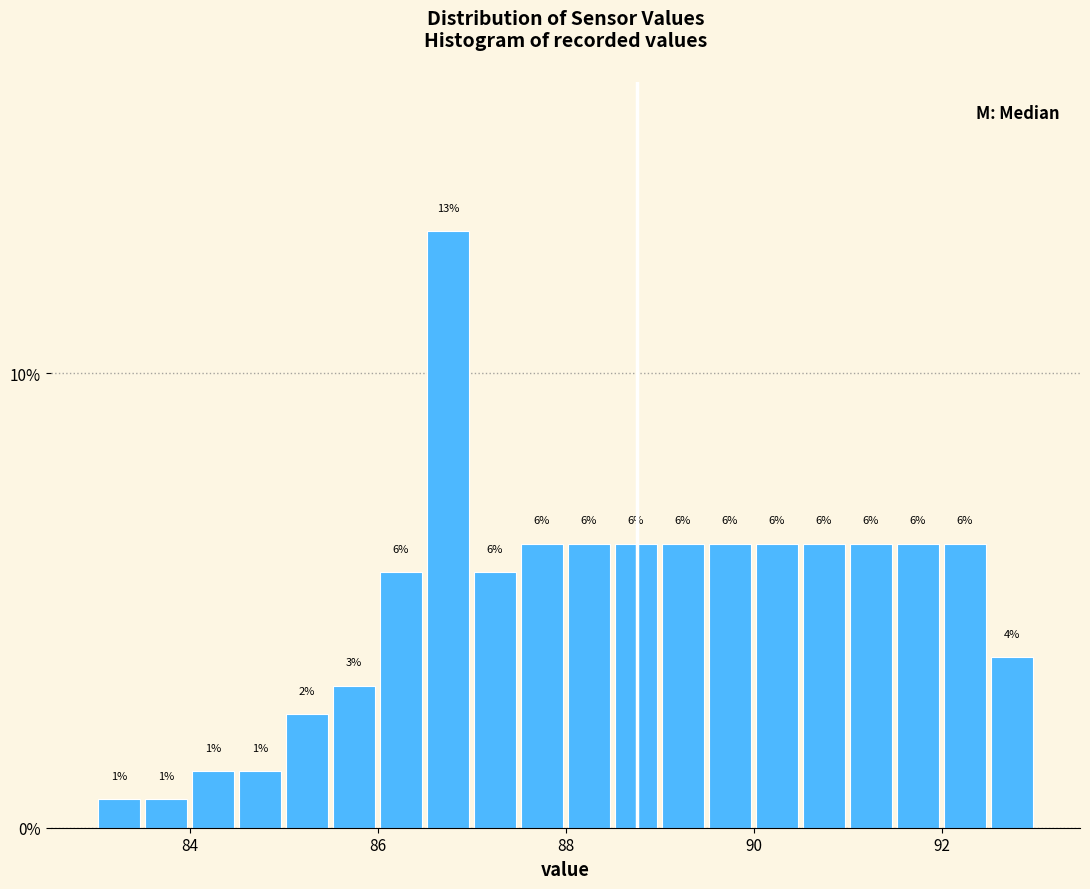

Around what value on the x-axis is the tallest bar? Give the approximate position of its centre, as read against the axis.

86.8